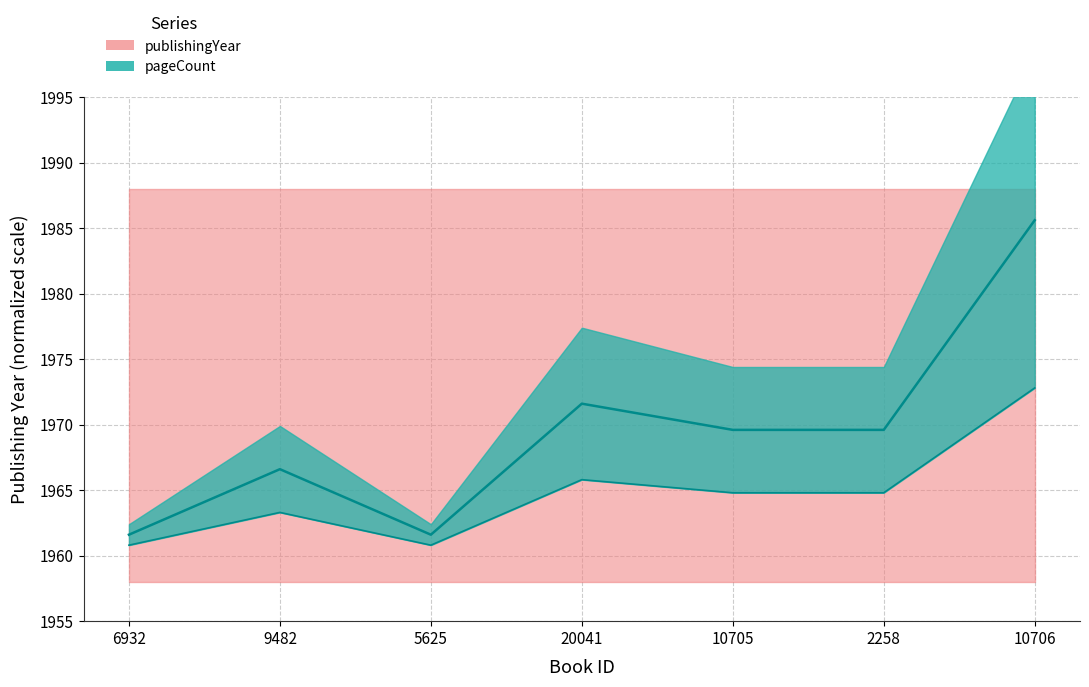

What is the label of the 4th point from the right?

20041